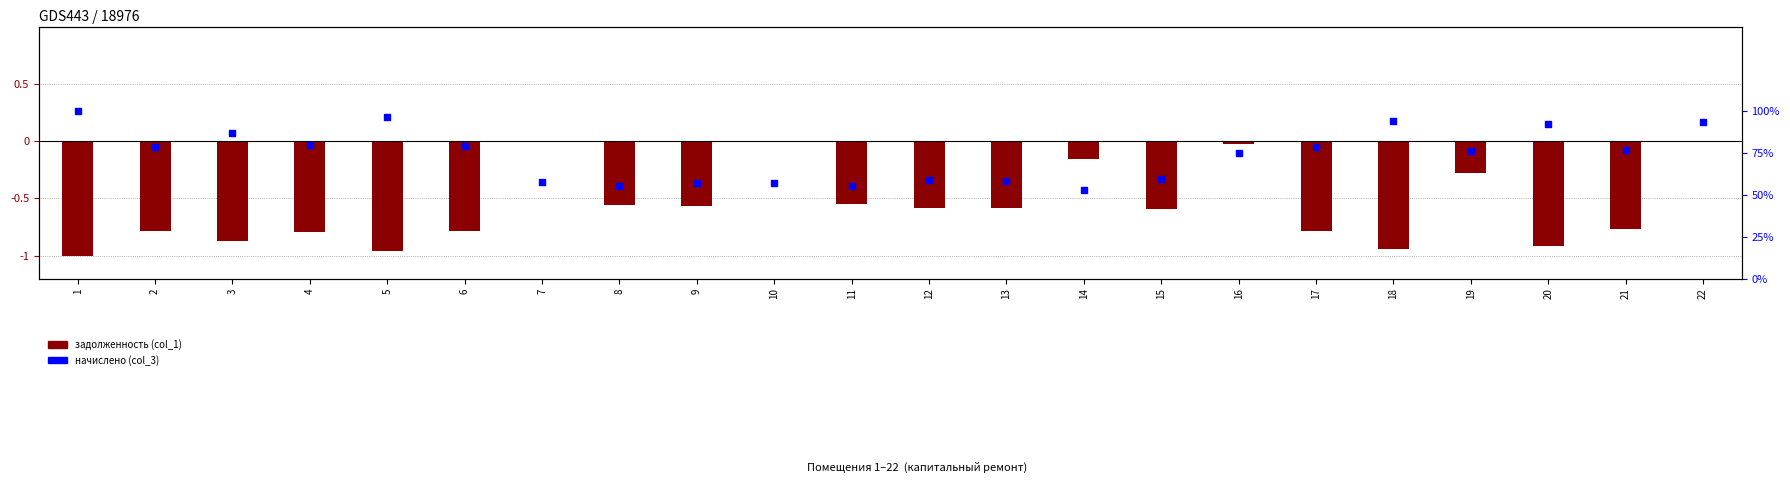

What are all the series names shown in the legend?

задолженность (col_1), начислено (col_3)